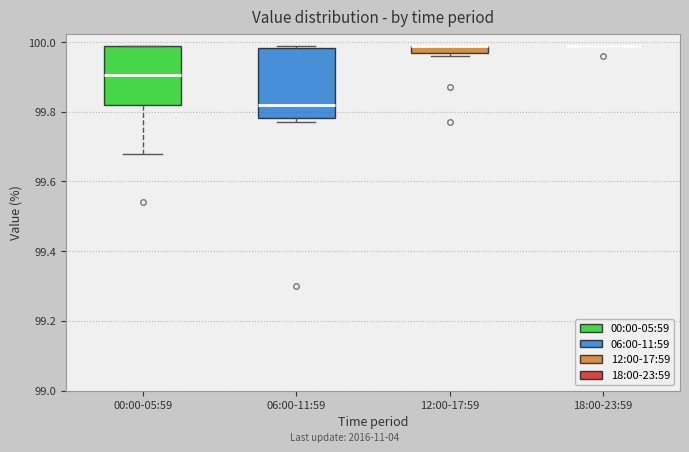

Where is the upper edge of the box for 06:00-11:59 on the y-axis? The values are not printed on the chart, so give them approximately, as read against the axis.

99.98